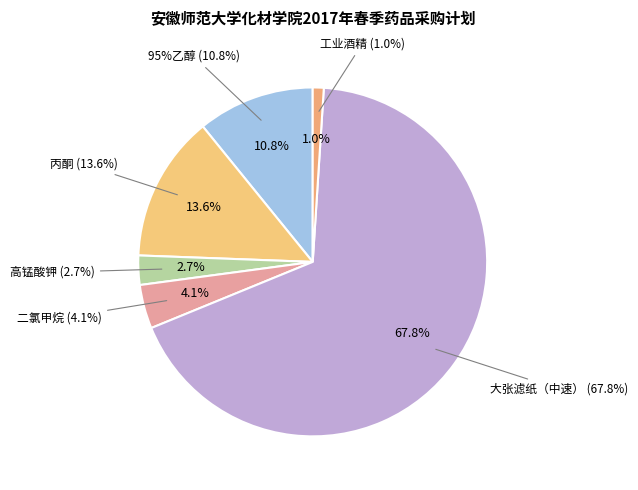

What percentage is NOT represented by 95%乙醇?

89.2%